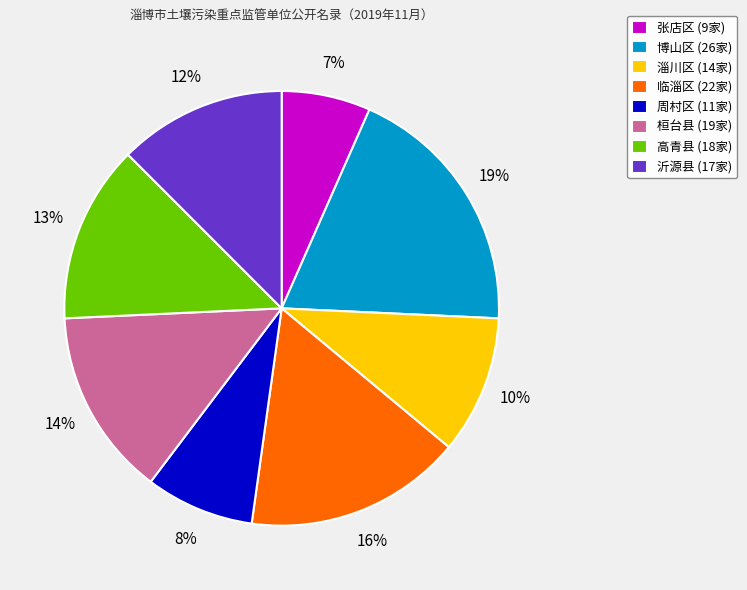

What percentage is the 周村区 slice, to the nearest percent?

8%